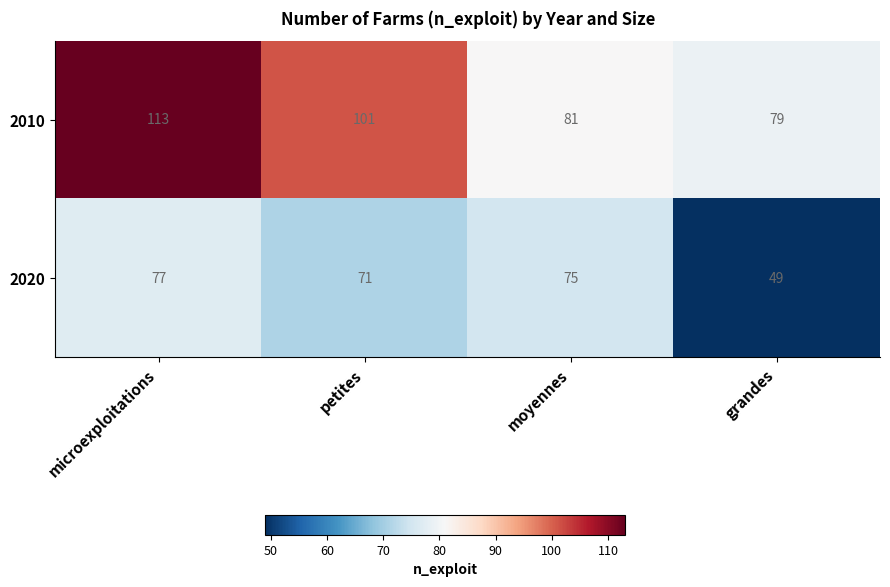

Where is 2020 nearest to the value 63?

petites